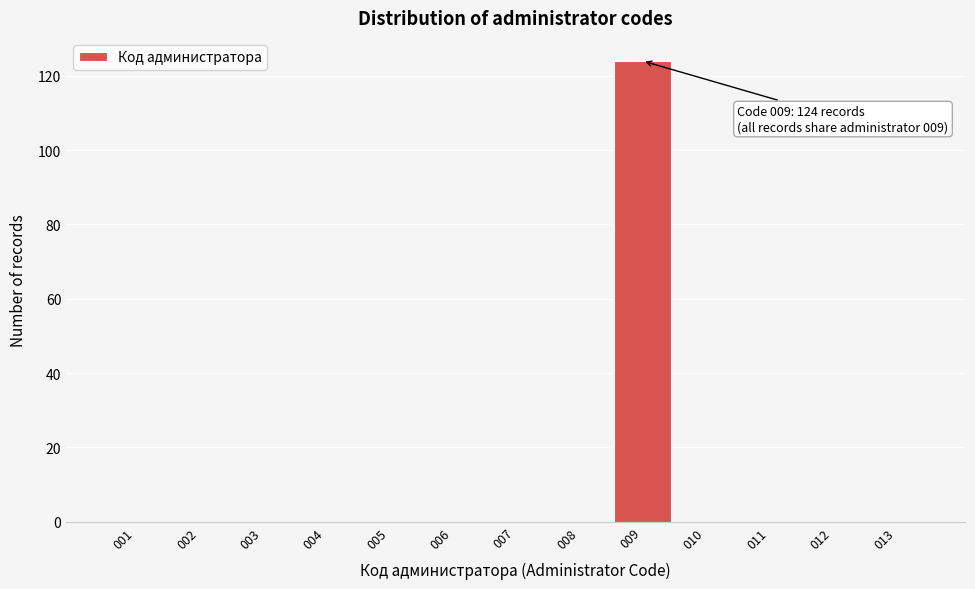

Reading right to left, list all the values displayed in this chart.

013=0	012=0	011=0	010=0	009=124	008=0	007=0	006=0	005=0	004=0	003=0	002=0	001=0